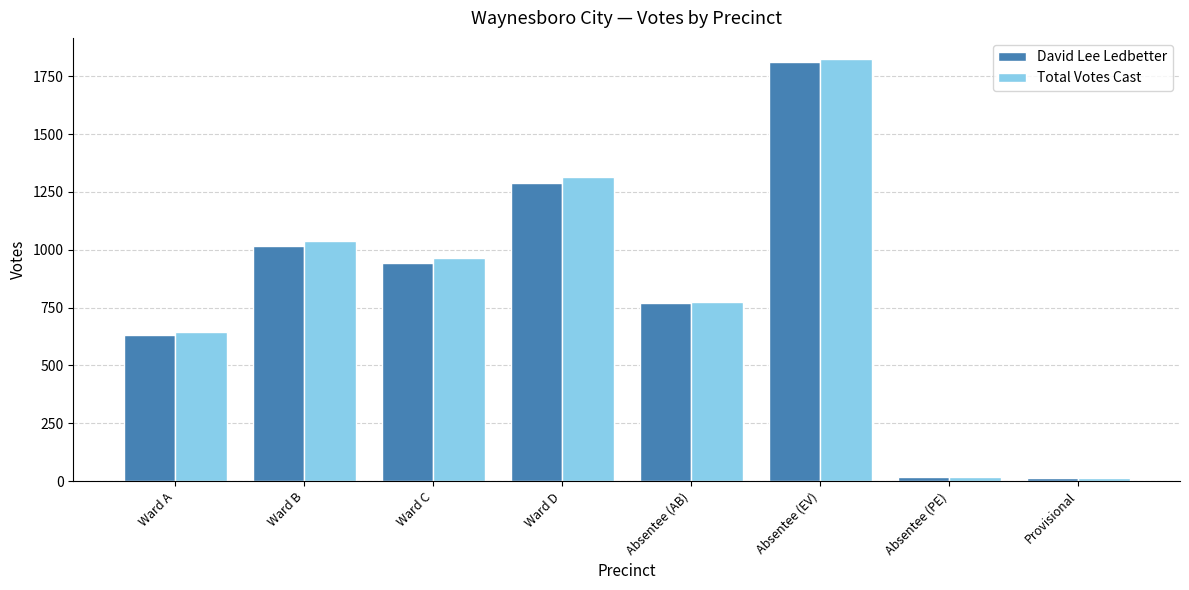

At which label is David Lee Ledbetter closest to 912?

Ward C